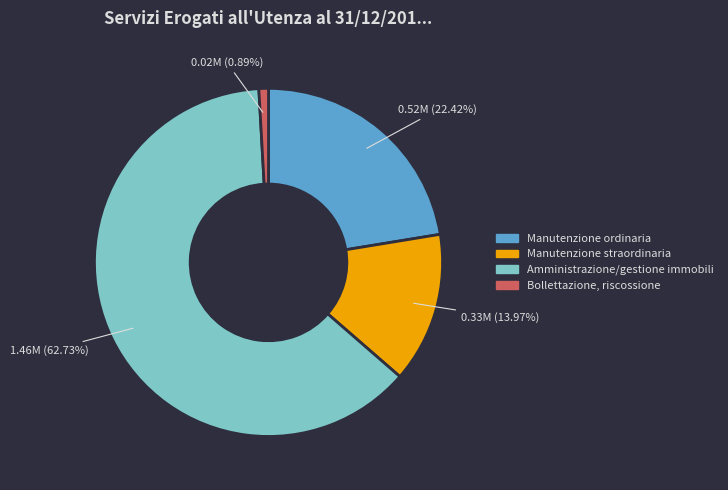

To the nearest percent, what is the difference between the Amministrazione/gestione immobili and Manutenzione straordinaria slice percentages?

49%